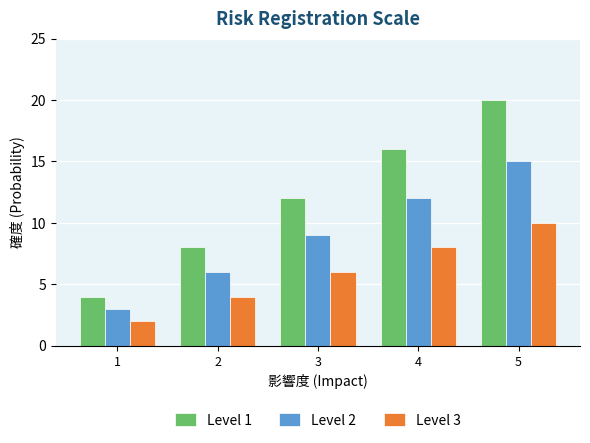

At 3, list the series in order from largest to smallest.

Level 1, Level 2, Level 3